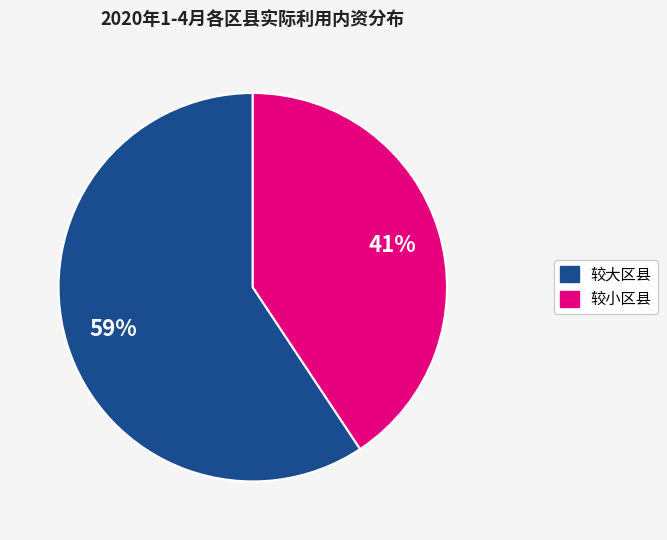

To the nearest percent, what is the average slice percentage?

50%